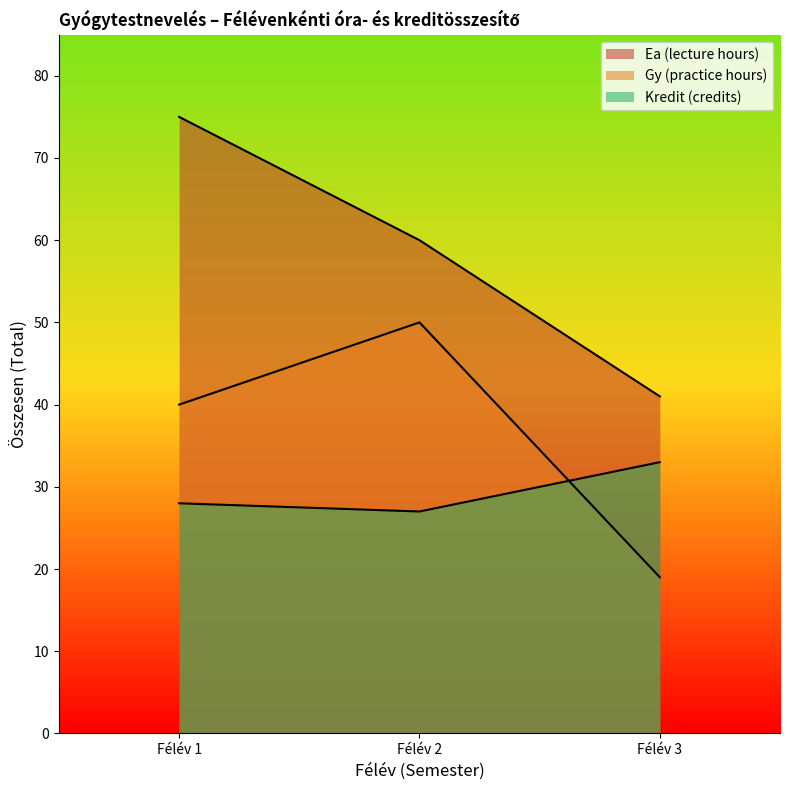

Does the chart display data point markers on the line(s)?

No